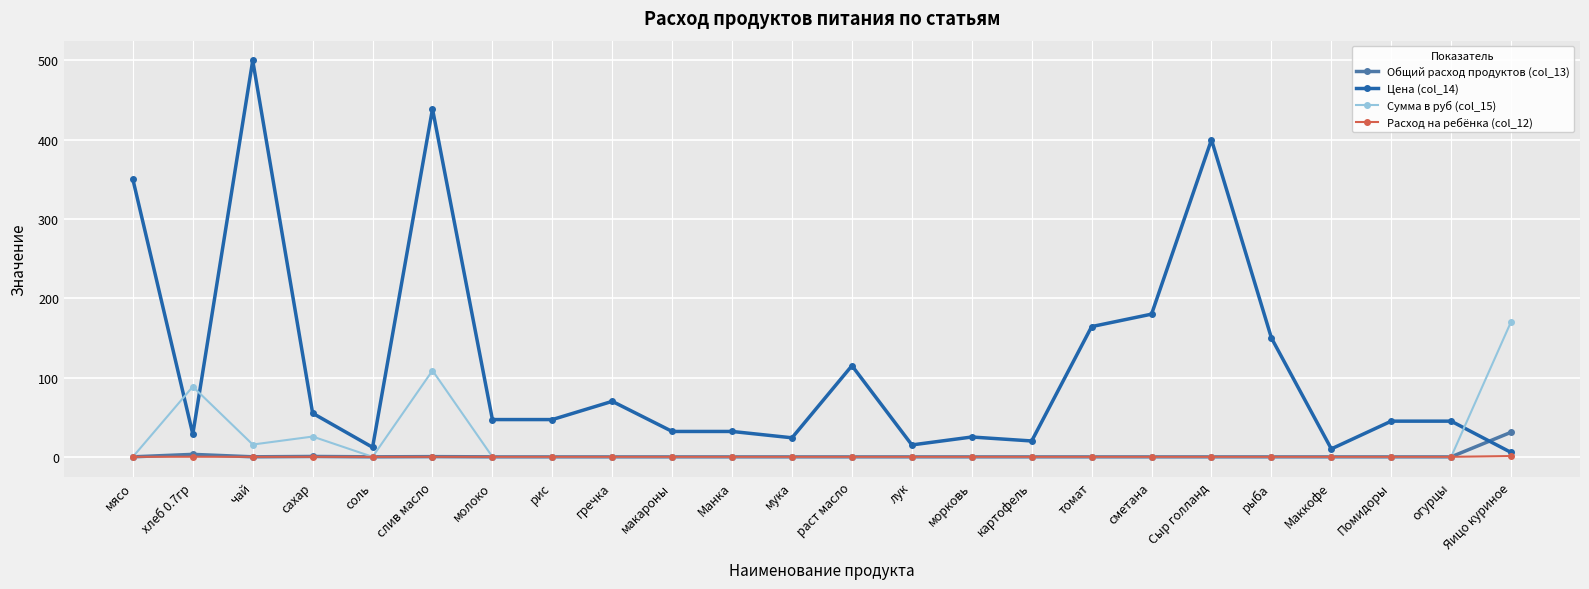

What is the maximum value shown in the chart?

500.0